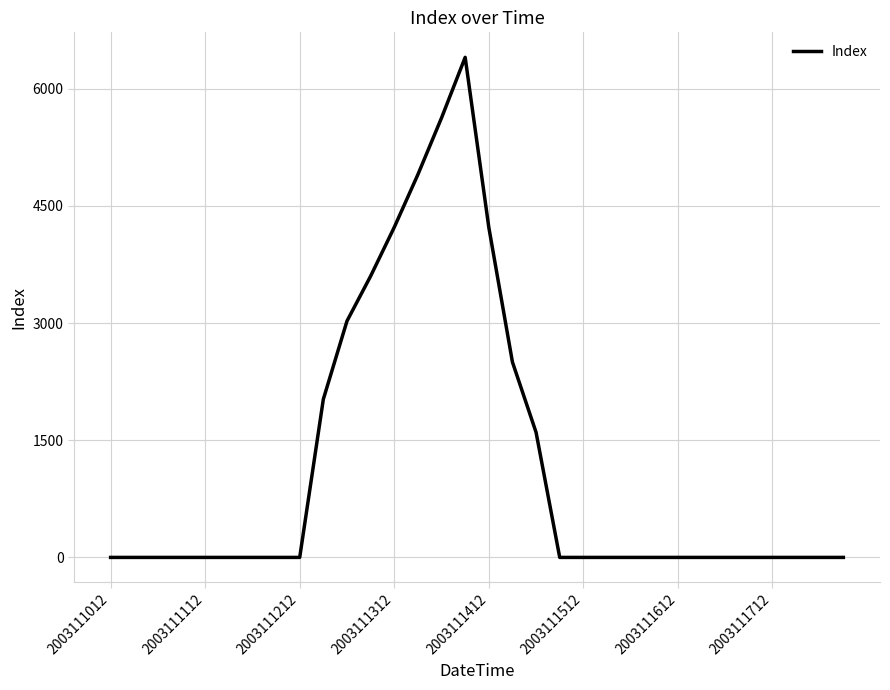

What is the greatest value displayed?

6400